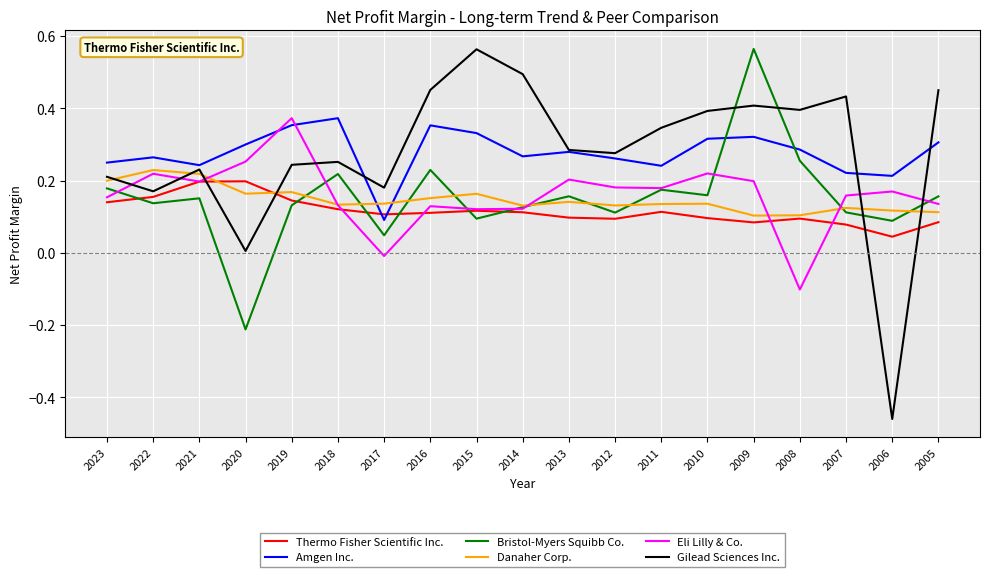

What is the total value across all series at 2012?

1.1